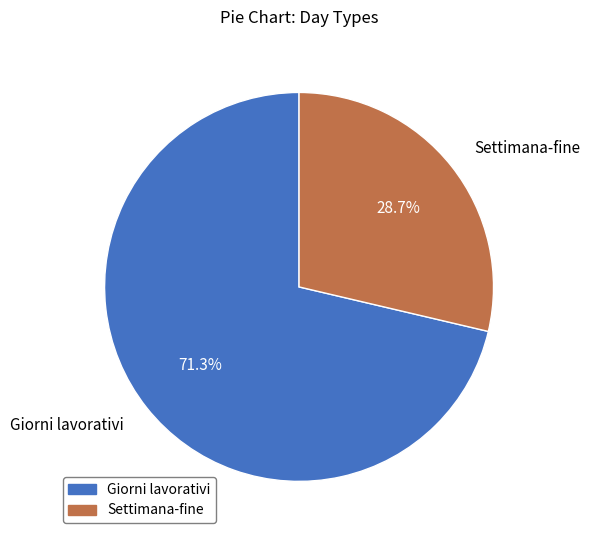

What is the largest slice in the pie chart?

Giorni lavorativi